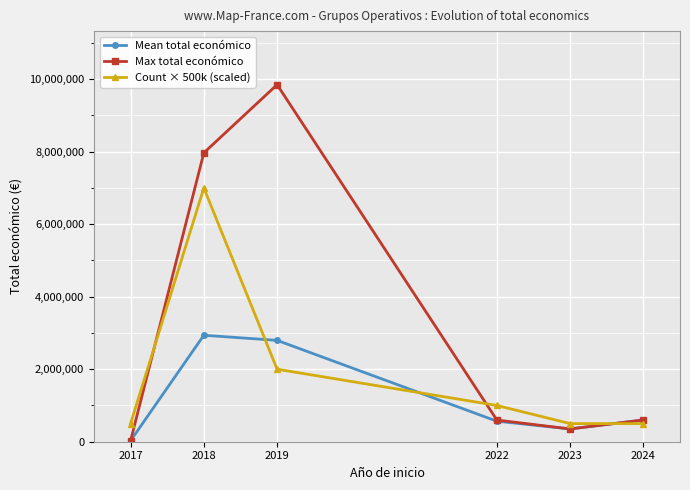

The value of Max total económico at 2018 is 11309309.9. True or false?

False